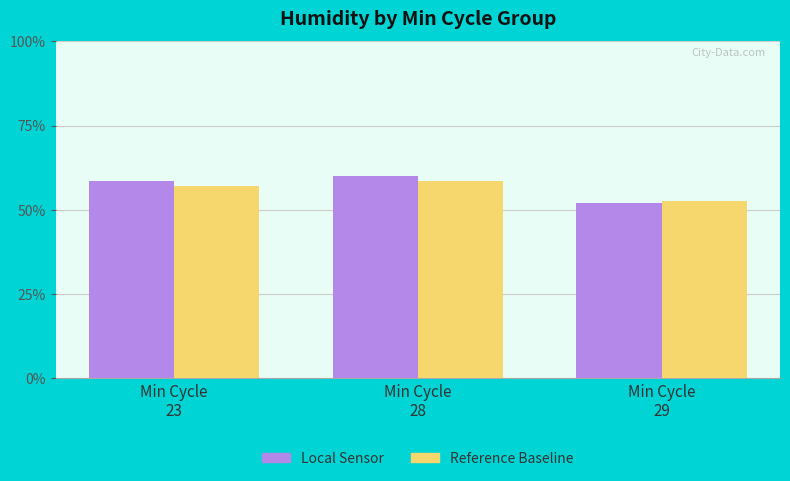

How many data points in Local Sensor are less than 58?

1